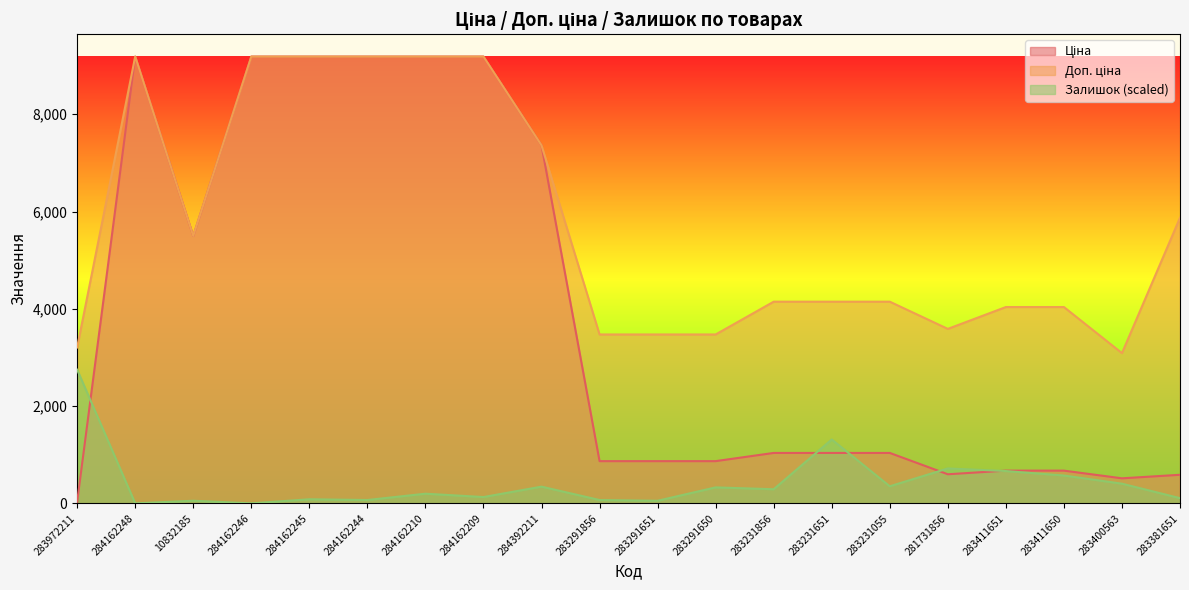

What are all the series names shown in the legend?

Ціна, Доп. ціна, Залишок